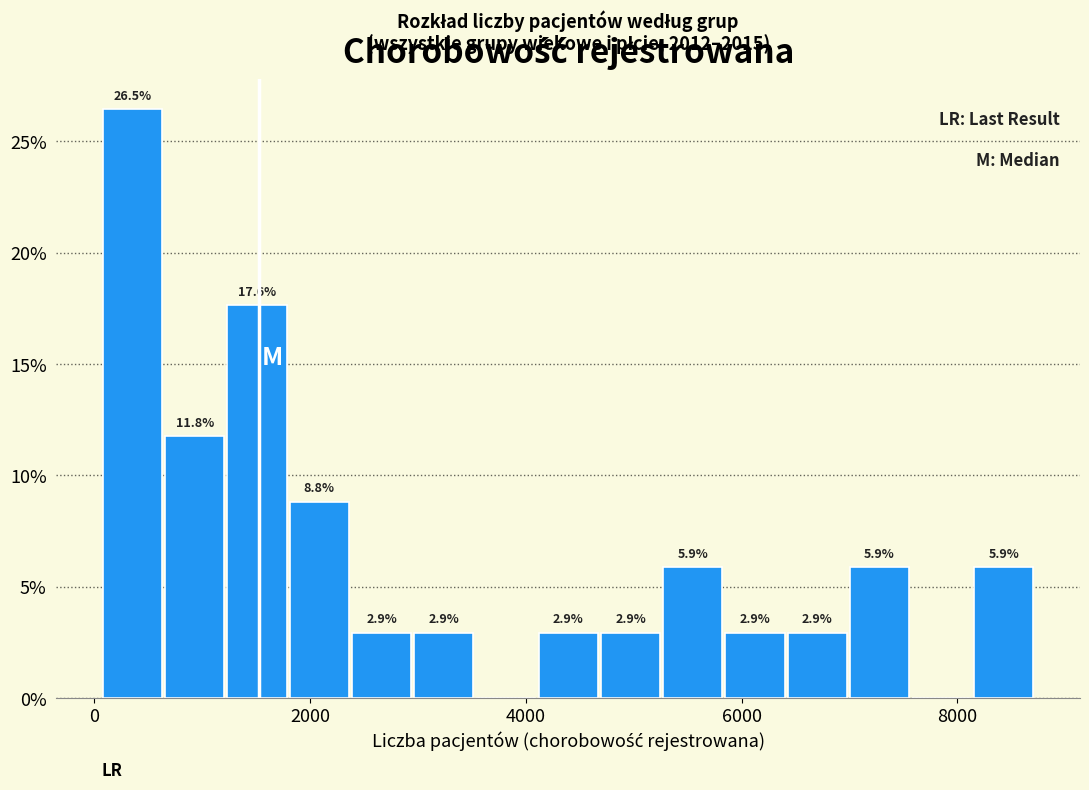

Read against the x-axis, roughly where is the centre of the tallest bar?

400